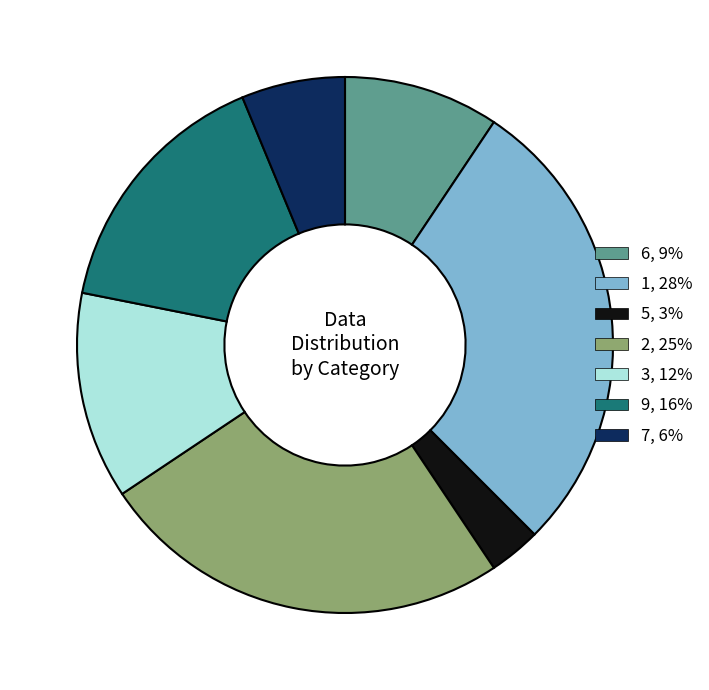

Rank the categories by value from highest to lowest.

1, 2, 9, 3, 6, 7, 5